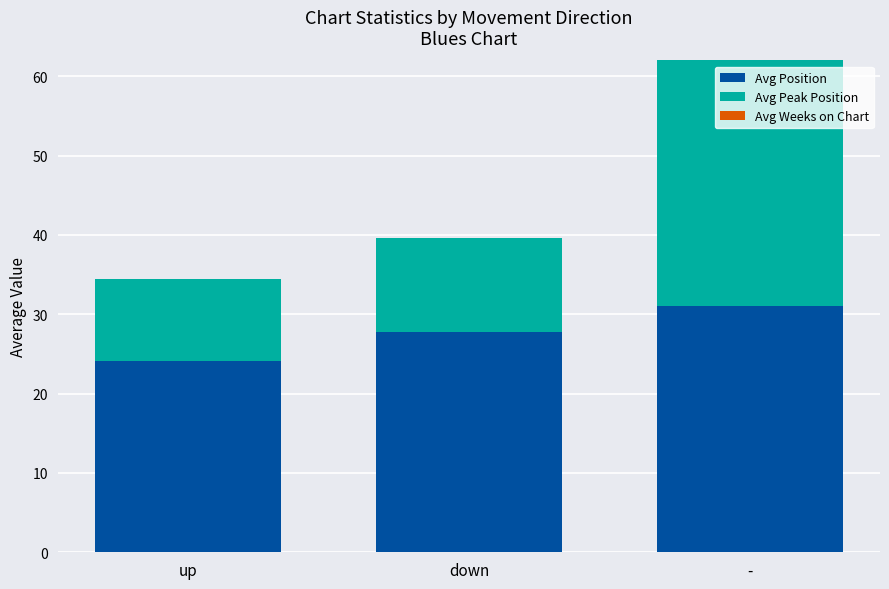

True or false: Avg Position has a value of 24.1 at up.

True